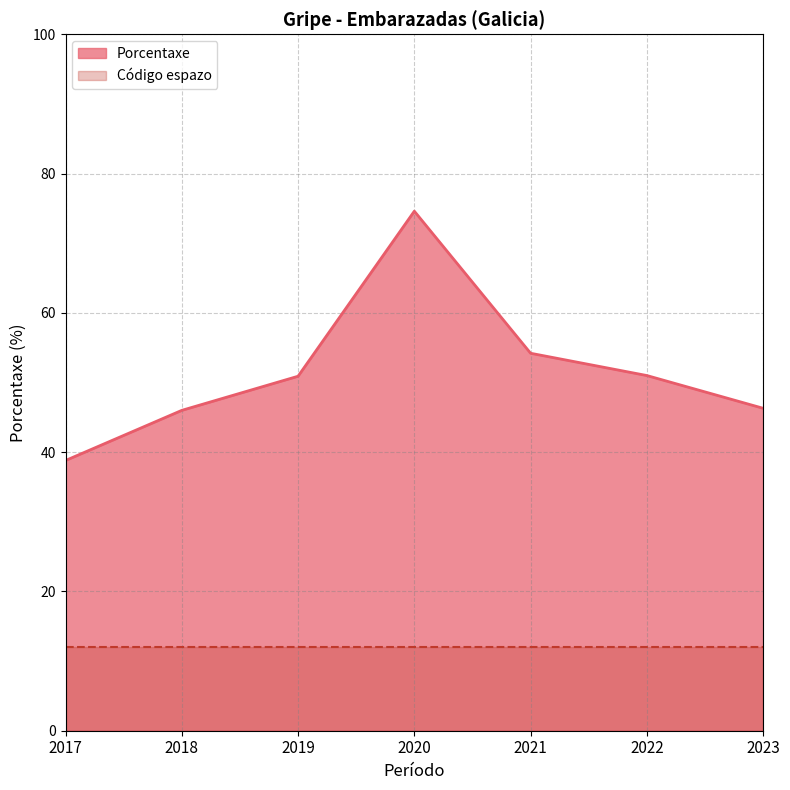

What is the change in value from 2017 to 2018?

+7.2